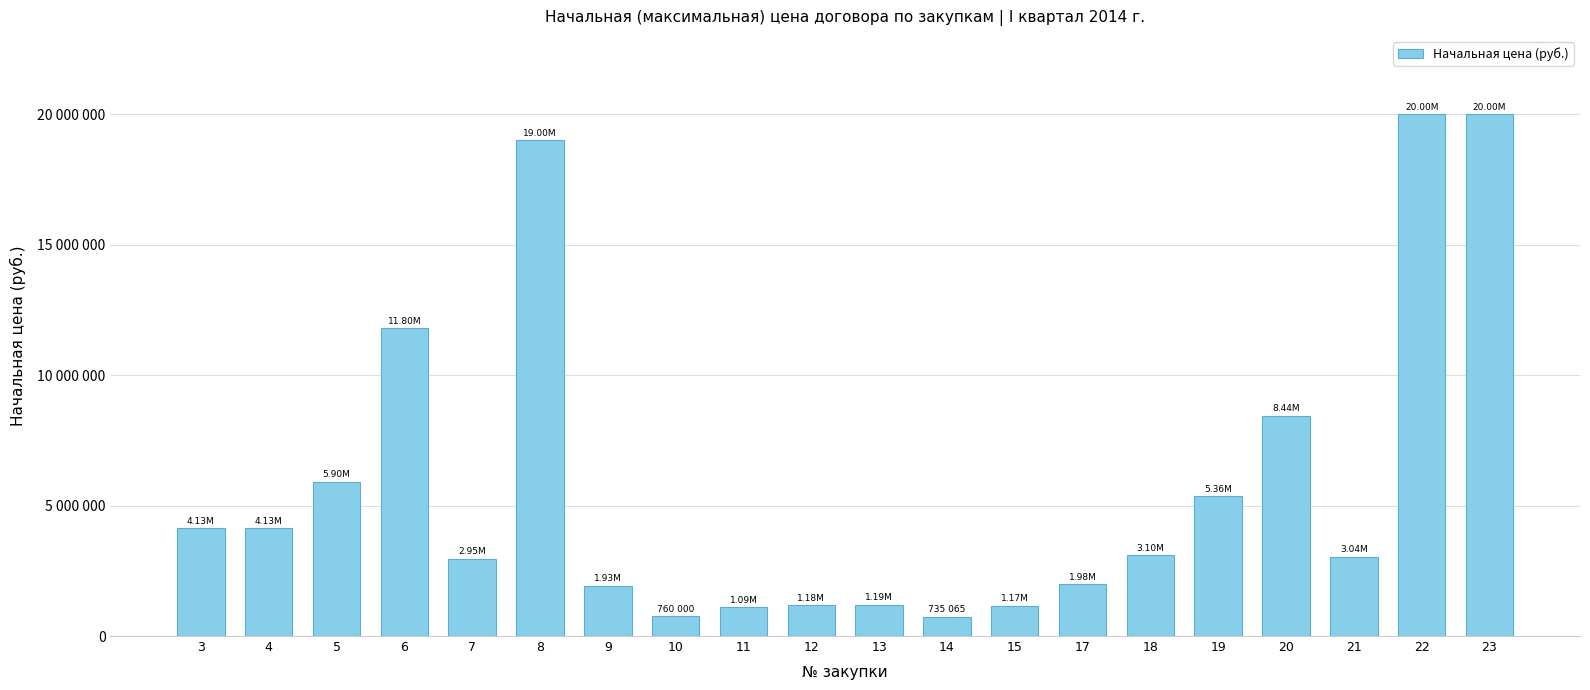

What is the smallest value displayed?

735065.2